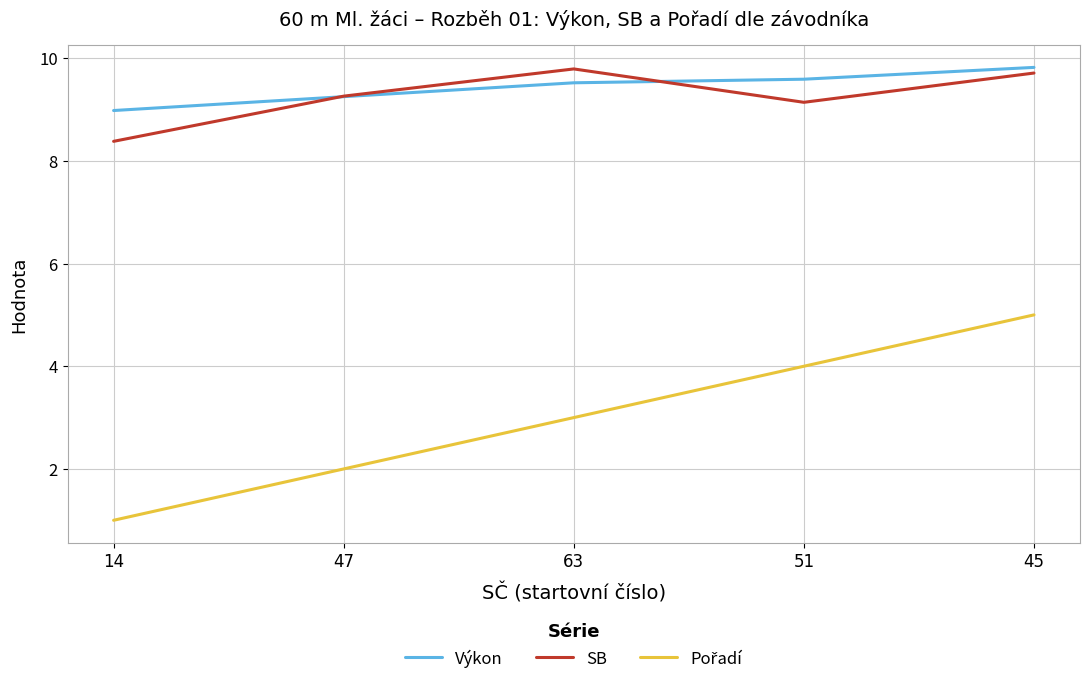

Which category has the lowest value across all series?

14